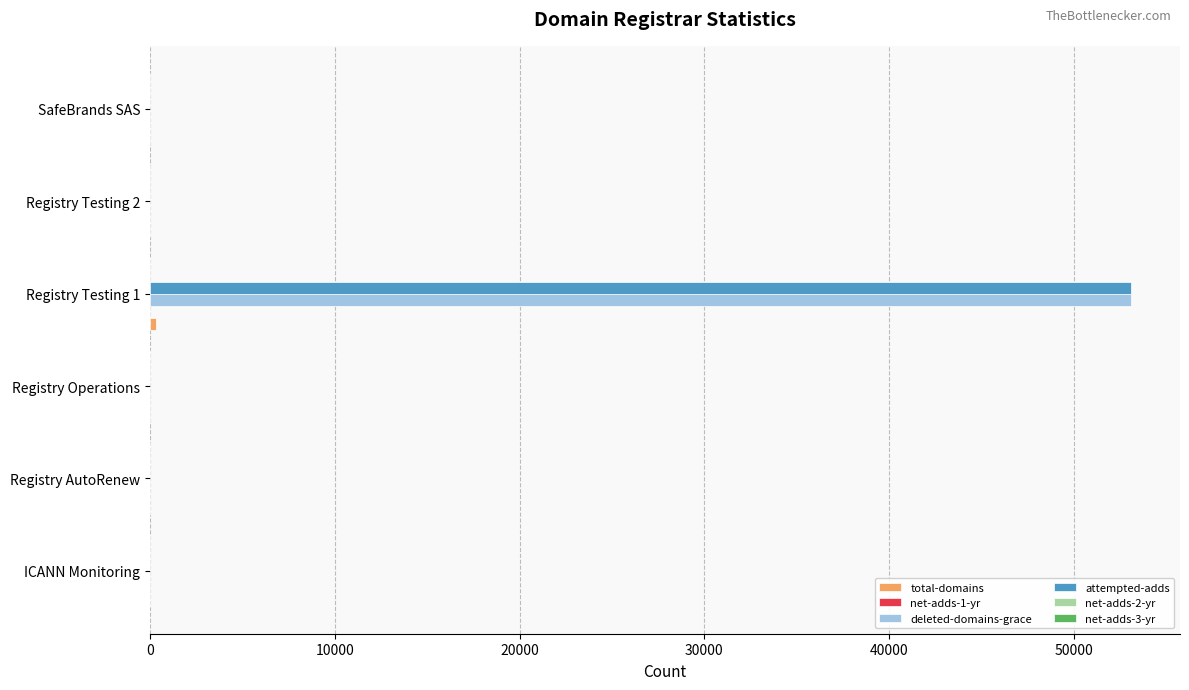

At which label does deleted-domains-grace reach its peak?

Registry Testing 1